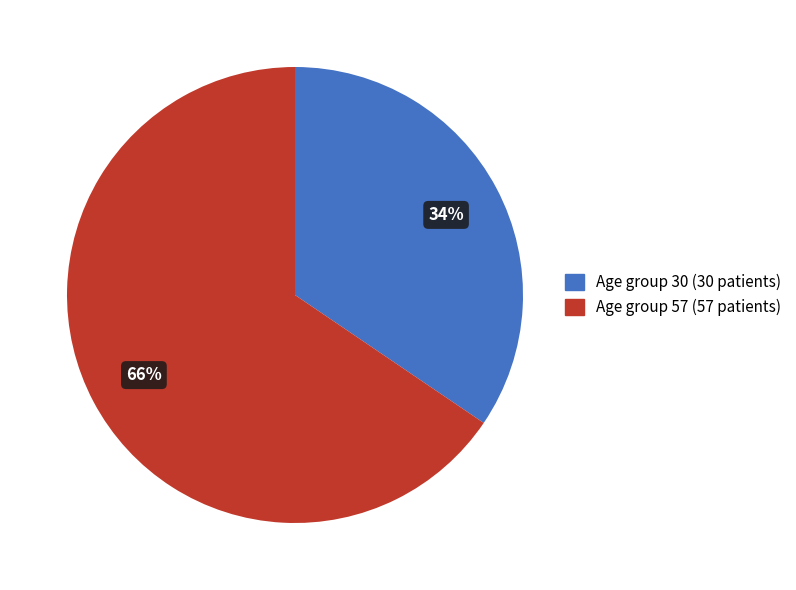

To the nearest percent, what is the average slice percentage?

50%